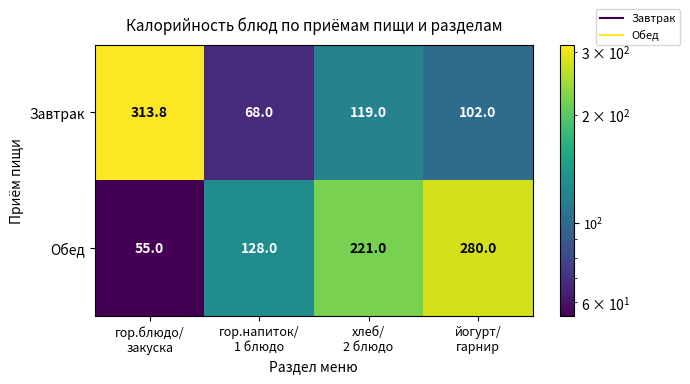

Which series changed the most between гор.блюдо/
закуска and гор.напиток/
1 блюдо?

Завтрак